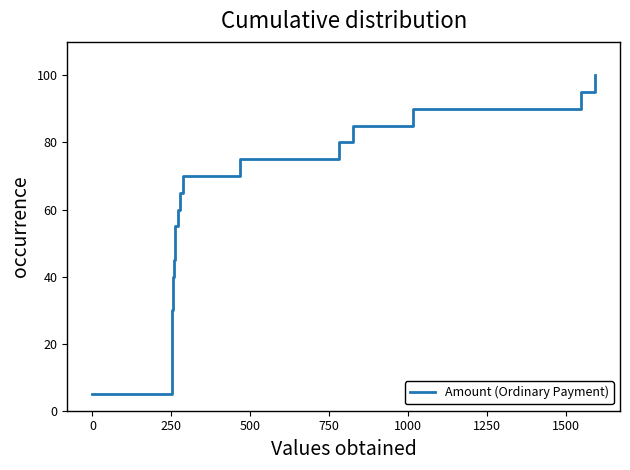

How many lines are shown in the chart?

1